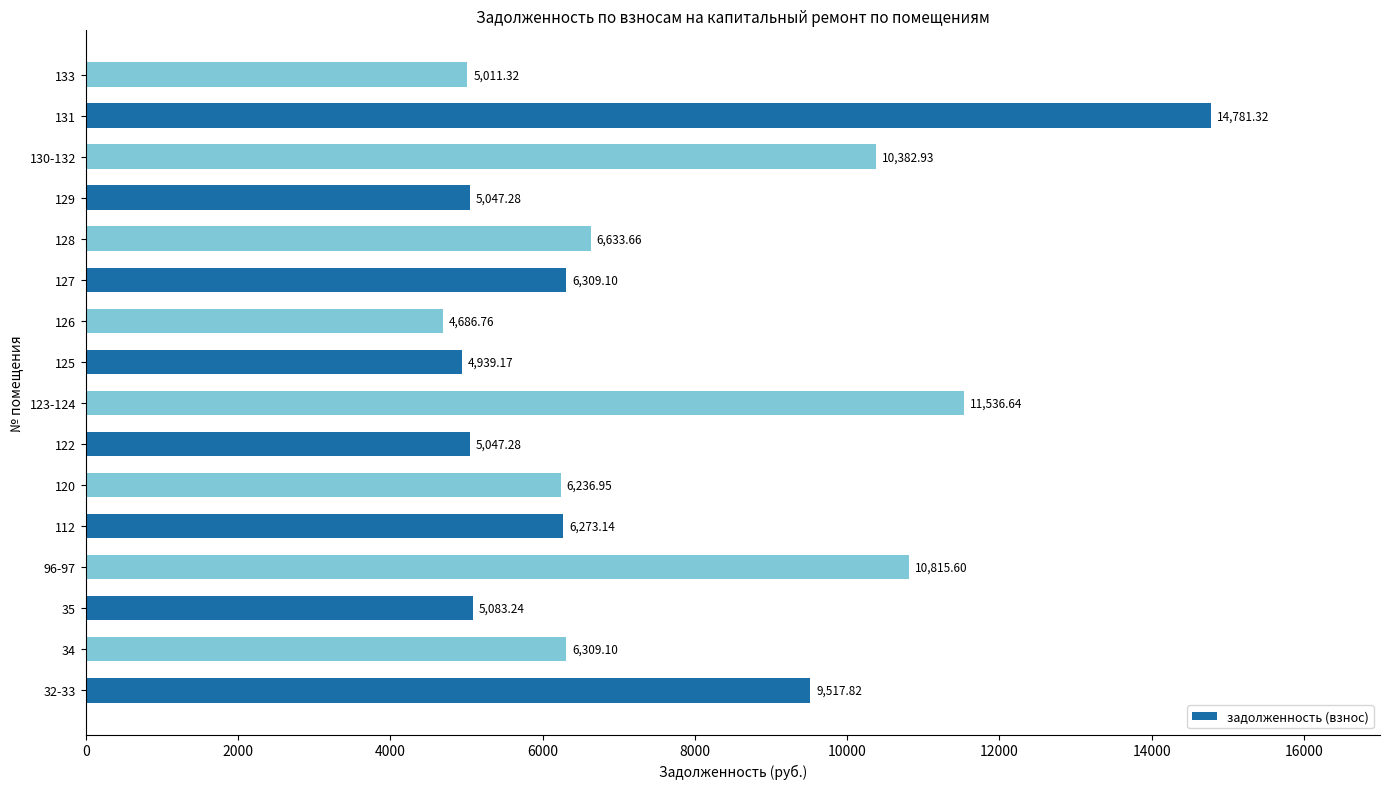

What is the sum of all values?

118611.3